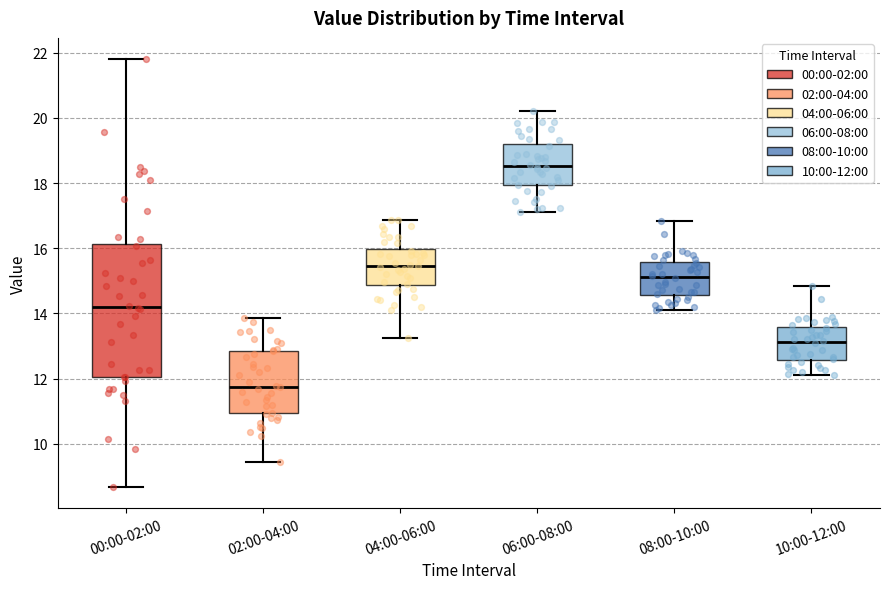

Where does the lower whisker of the box for 06:00-08:00 end on the y-axis? The values are not printed on the chart, so give them approximately, as read against the axis.

17.2